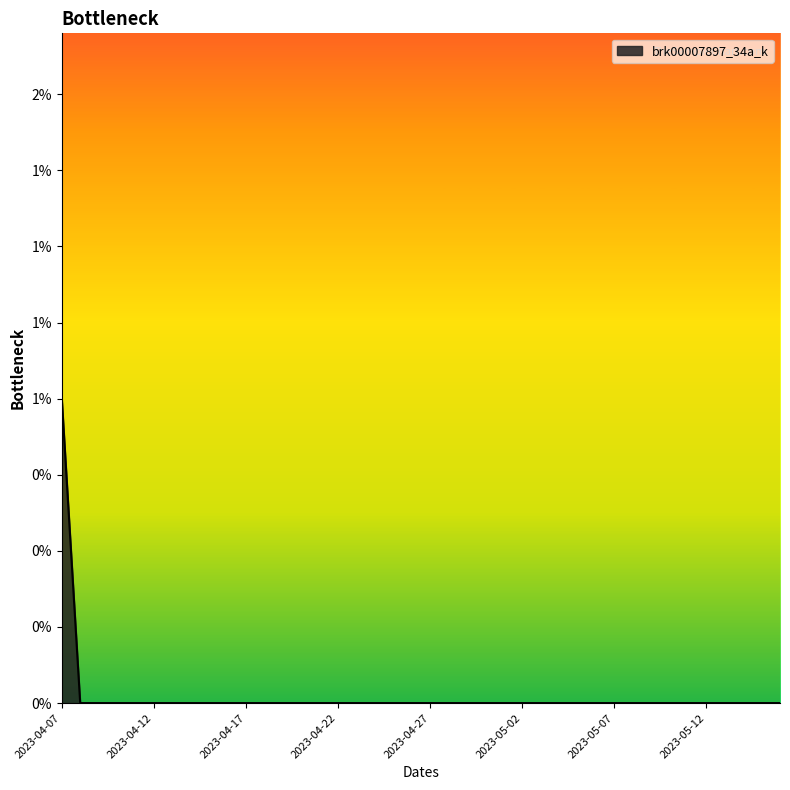

Does the chart display data point markers on the line(s)?

No